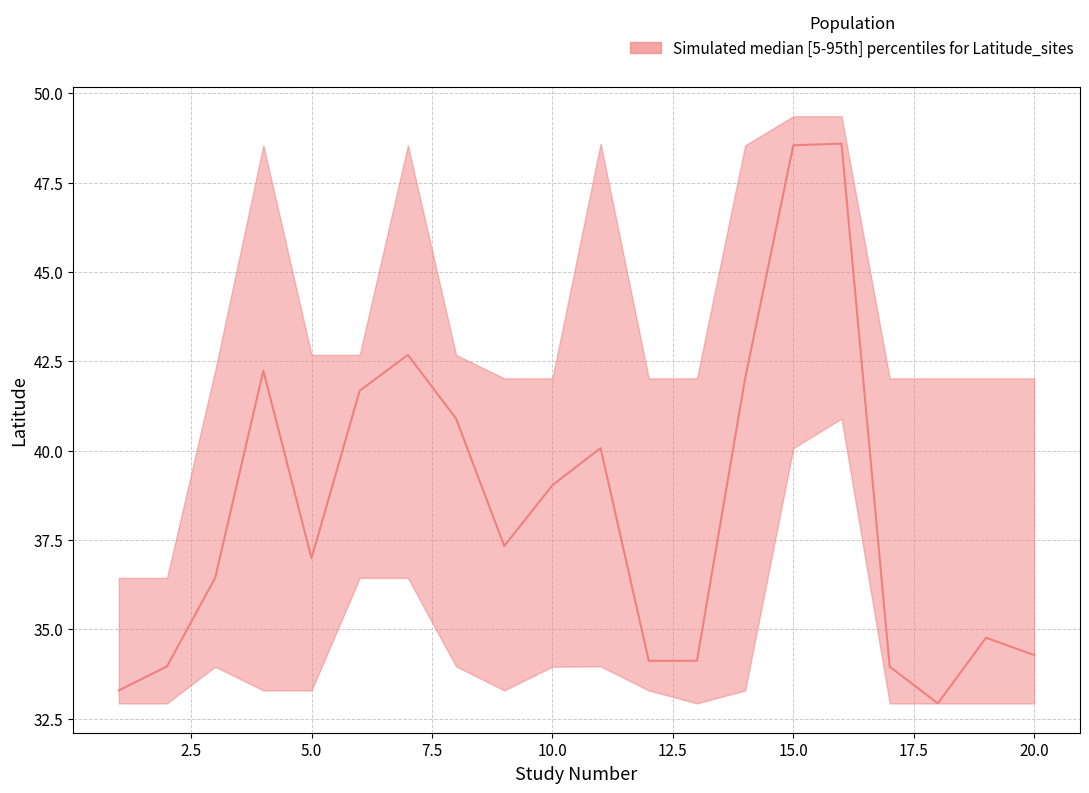

The value of Latitude at 6 is 27.3. True or false?

False